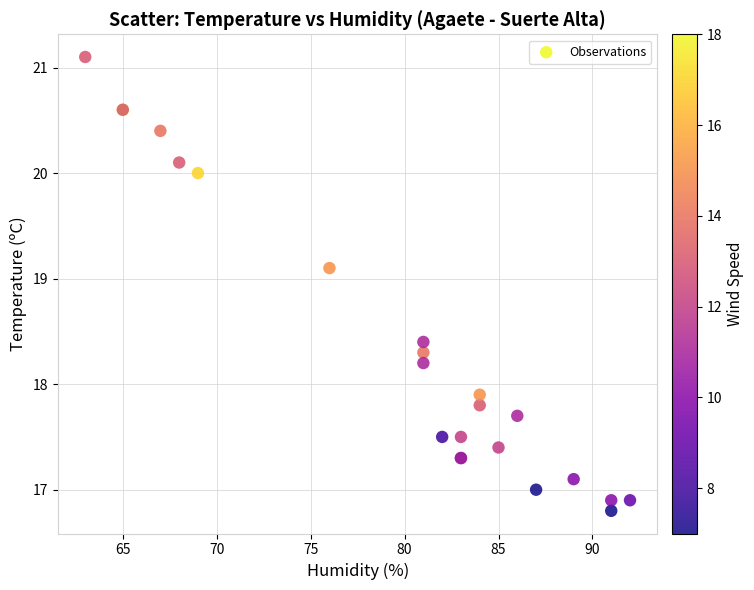

What Y value in the scatter plot is closest to 18?

17.9